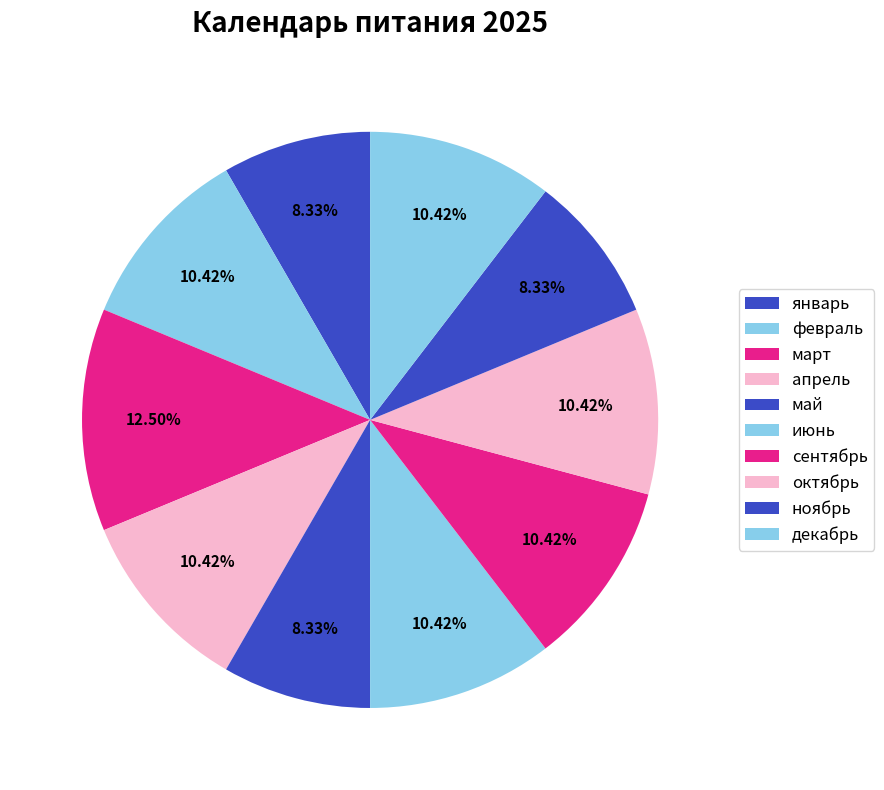

Count the number of slices in the pie.

10